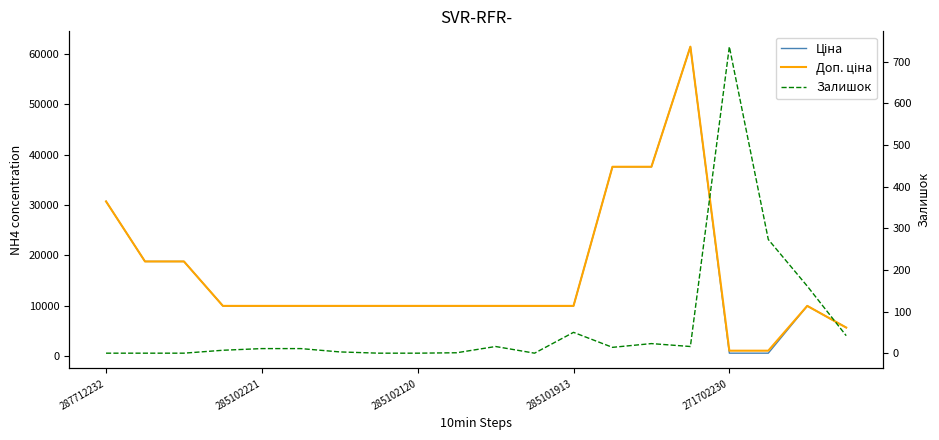

At which category is the sum across all series the highest?

15